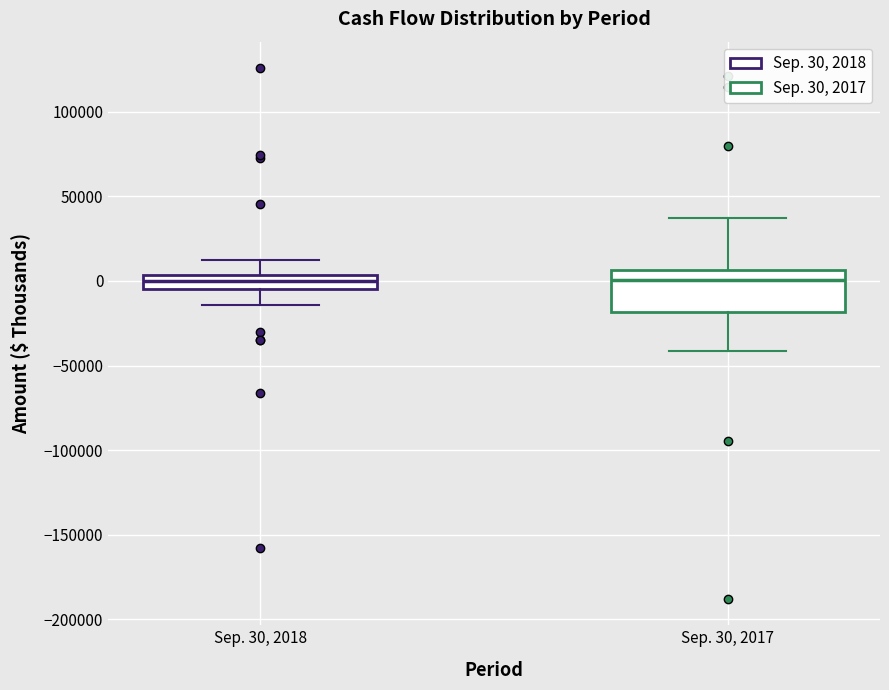

Reading left to right, transcribe this box plot: for each box, give where its median line is, the range the box spans, and where its two whiskers end, as read against the y-axis. The values are not printed on the chart, so give them approximately, as read against the axis.

Sep. 30, 2018: median 0, box -5000 to 5000, whiskers -15000 to 15000
Sep. 30, 2017: median 0, box -20000 to 5000, whiskers -40000 to 35000